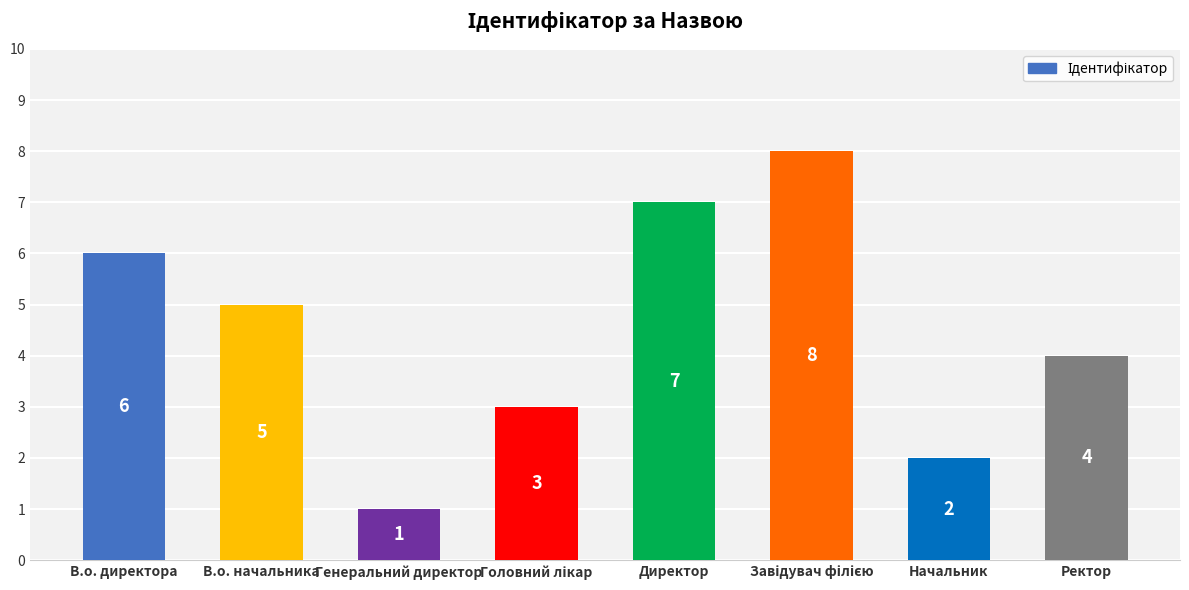

Read the value at Начальник.

2